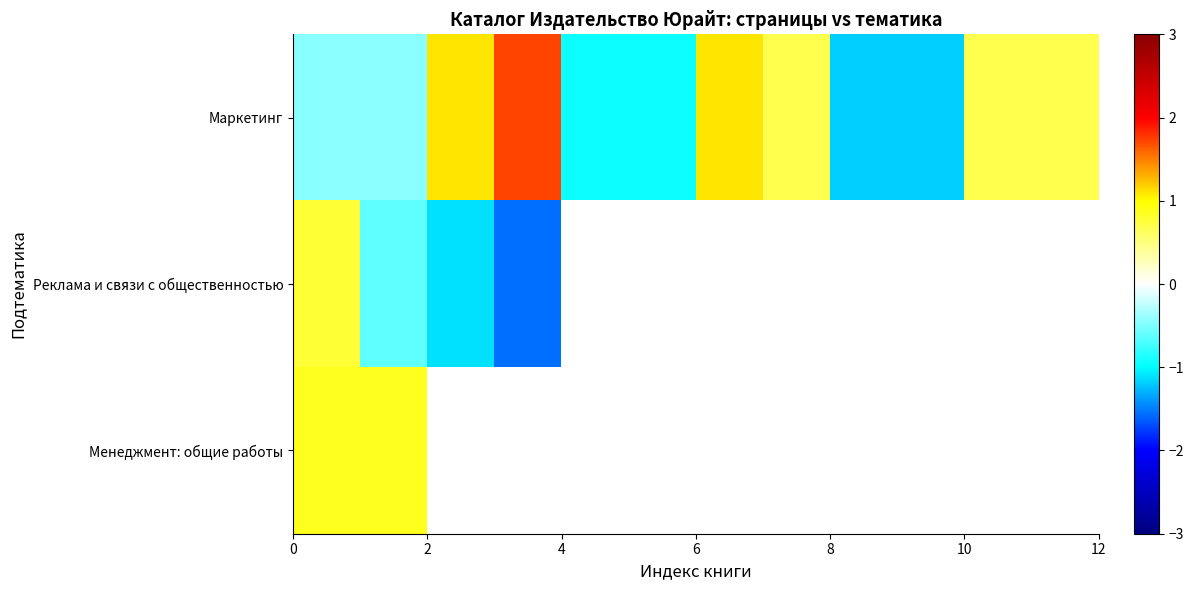

What is the greatest value displayed?

1.7